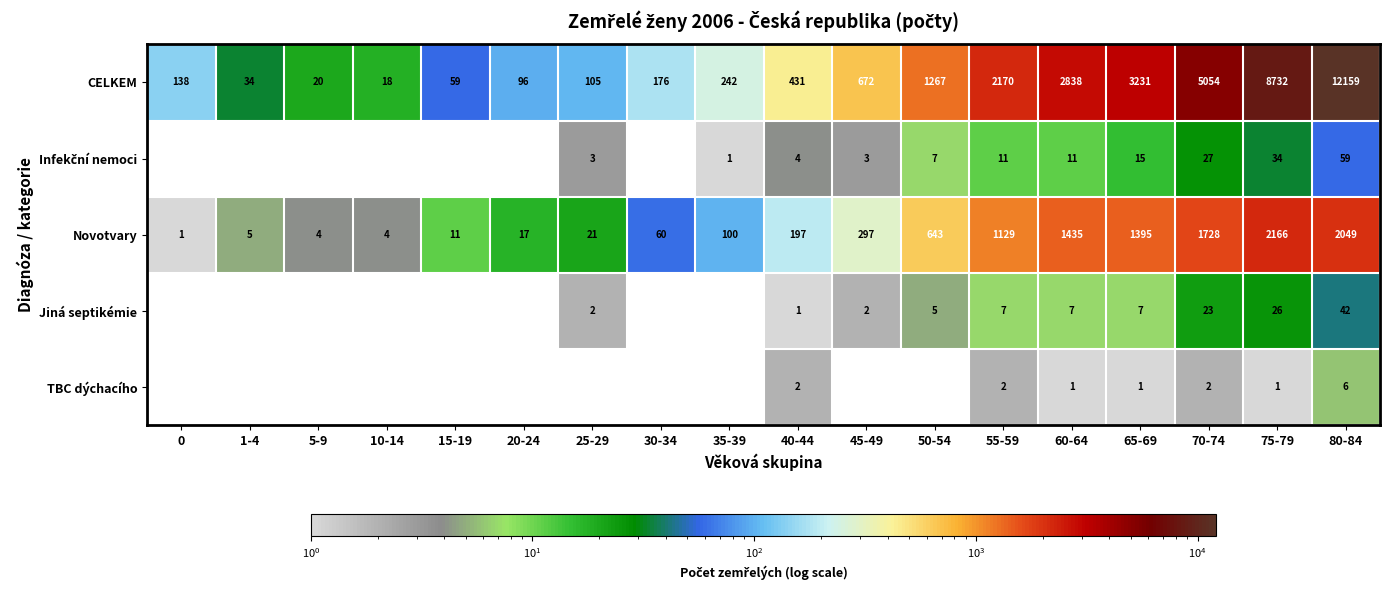

What is the difference between the Novotvary values at 55-59 and 10-14?

1125